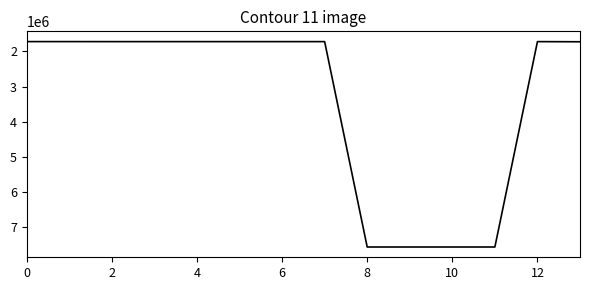

What is the difference between the maximum and minimum values?

5828434